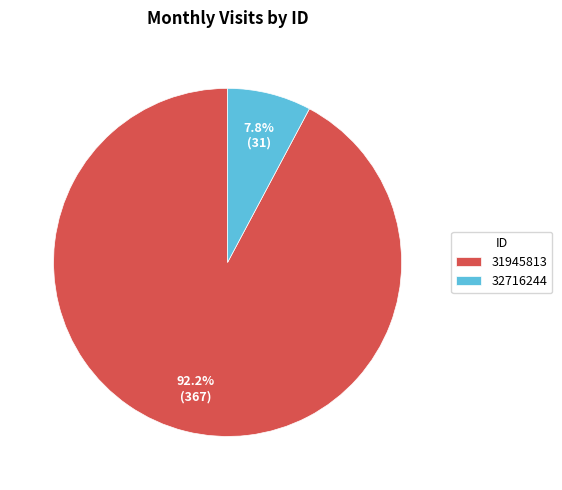

How many slices are in this pie chart?

2